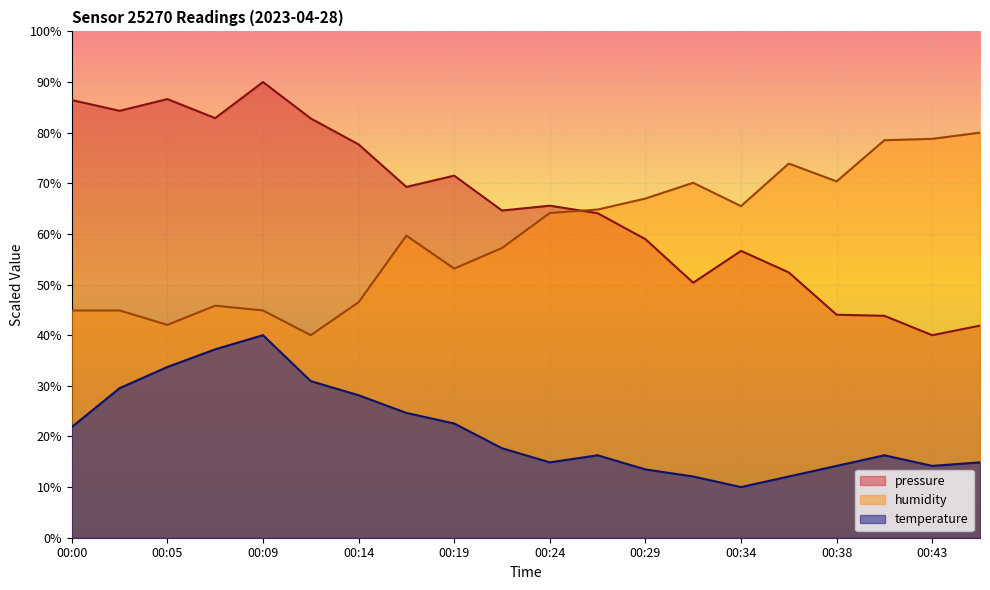

At how many categories does at least one series exceed 33?

20